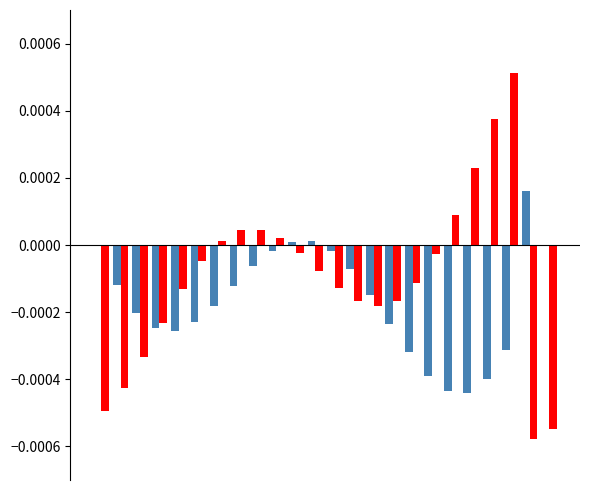

How many data points does each series have?

24